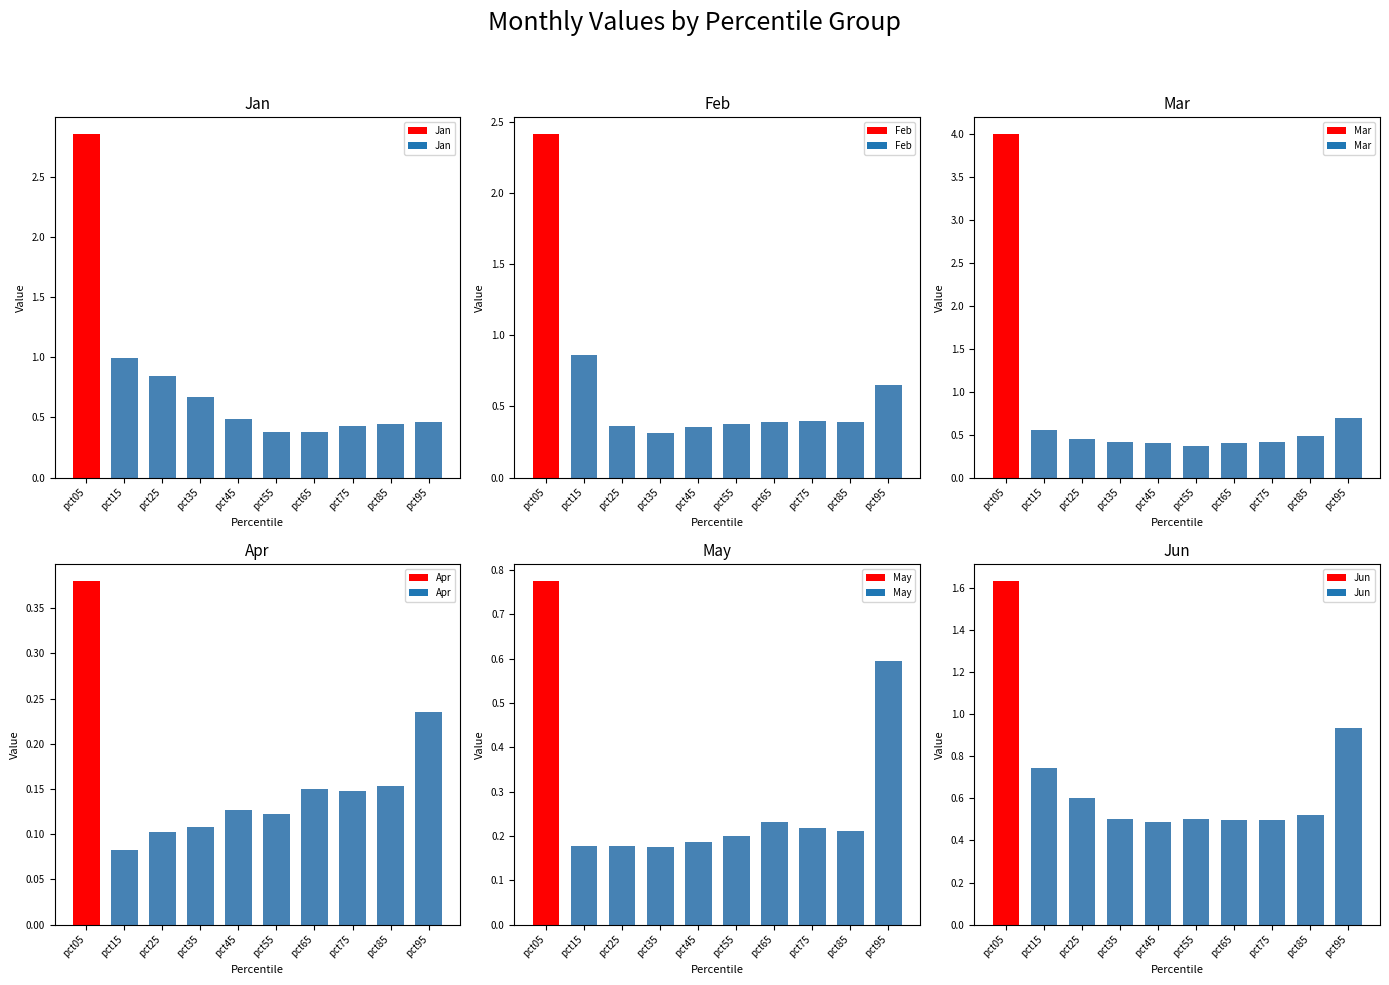

Reading left to right, extract all data points from this chart.

Jan: 2.9	1.0	0.8	0.7	0.5	0.4	0.4	0.4	0.4	0.5
Feb: 2.4	0.9	0.4	0.3	0.4	0.4	0.4	0.4	0.4	0.7
Mar: 4.0	0.6	0.4	0.4	0.4	0.4	0.4	0.4	0.5	0.7
Apr: 0.4	0.1	0.1	0.1	0.1	0.1	0.1	0.1	0.2	0.2
May: 0.8	0.2	0.2	0.2	0.2	0.2	0.2	0.2	0.2	0.6
Jun: 1.6	0.7	0.6	0.5	0.5	0.5	0.5	0.5	0.5	0.9